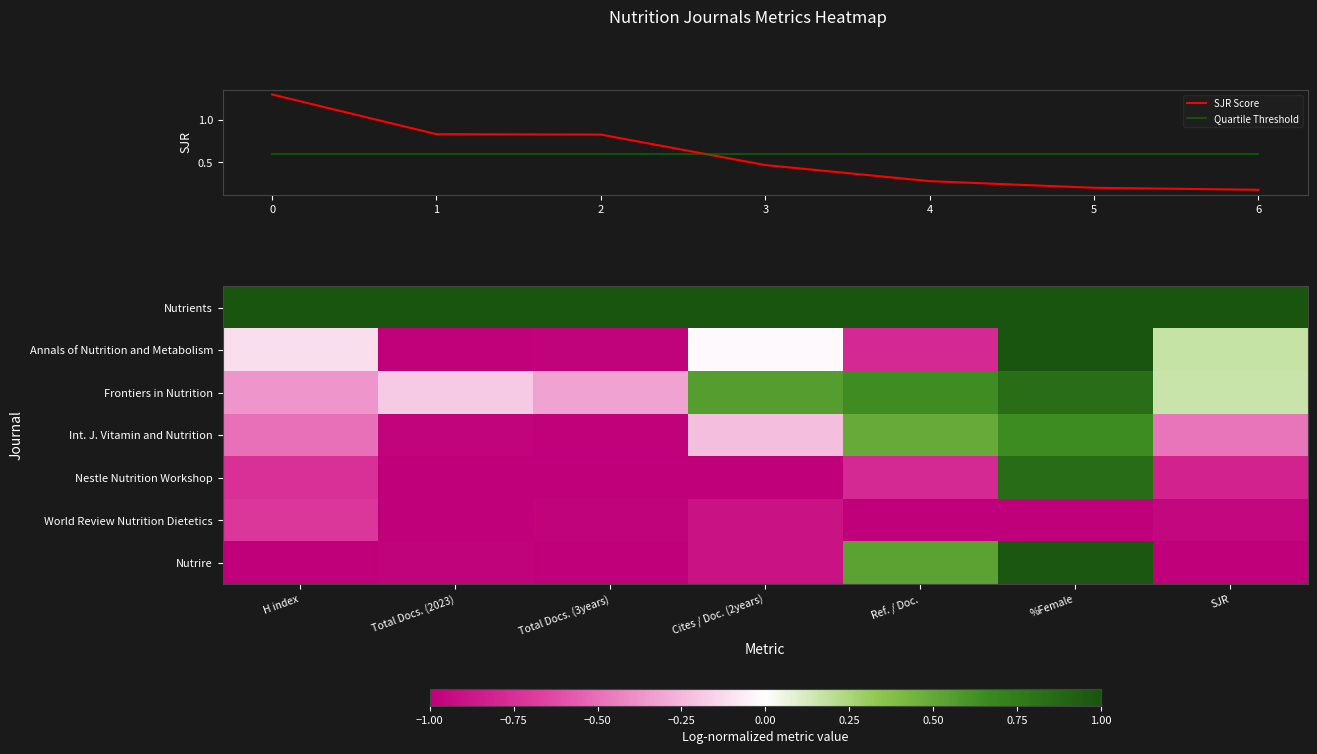

What is the highest value of the Quartile Threshold series?

0.6